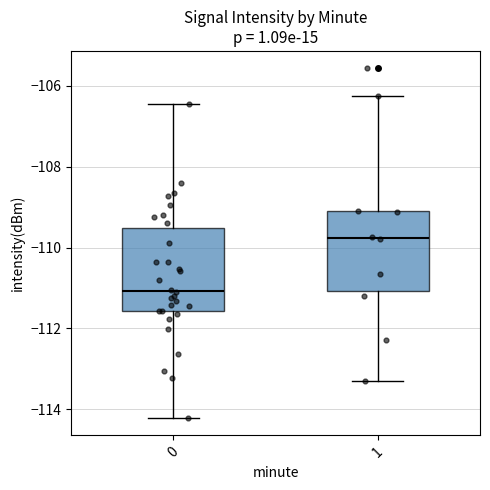

Which box has the lowest median line?

0